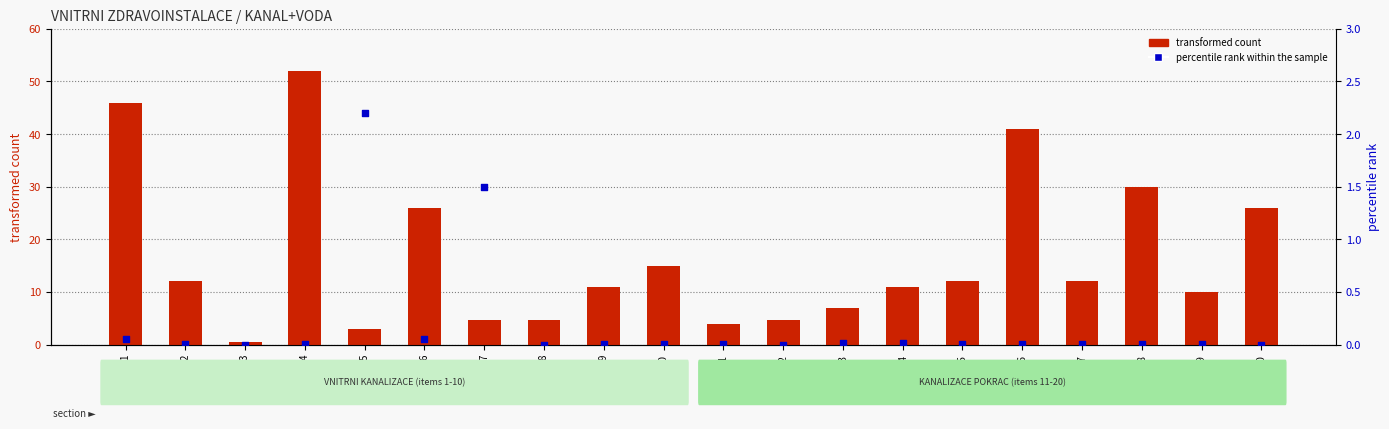

Which series has the largest Y range (max minus min)?

transformed count